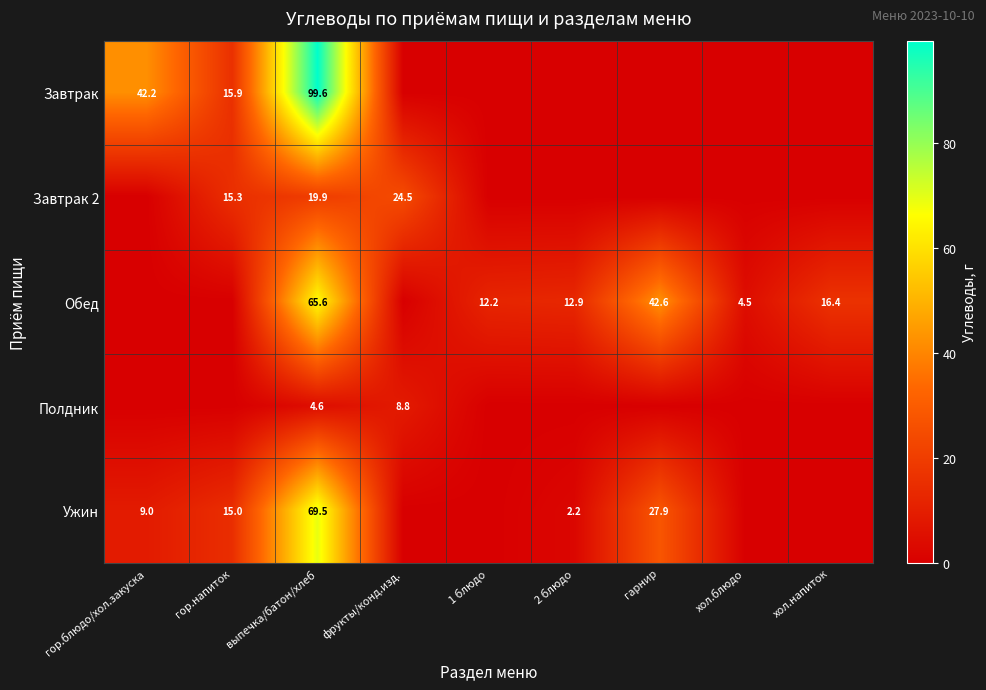

What is the difference between the Ужин values at гарнир and гор.блюдо/хол.закуска?

18.9